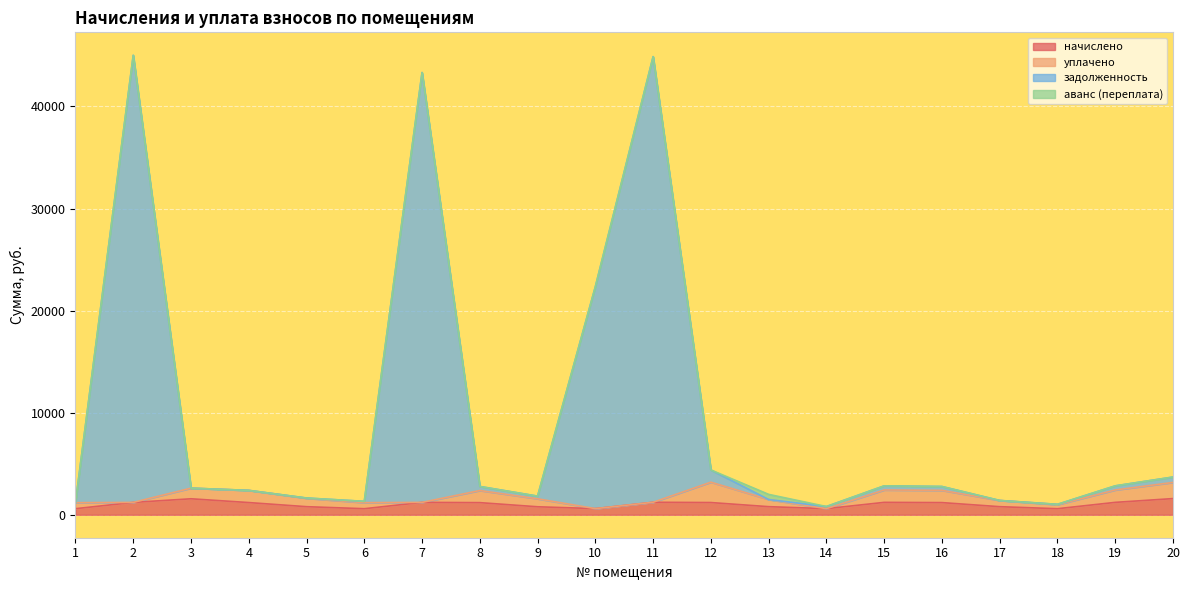

Where is начислено nearest to the value 1087?

8